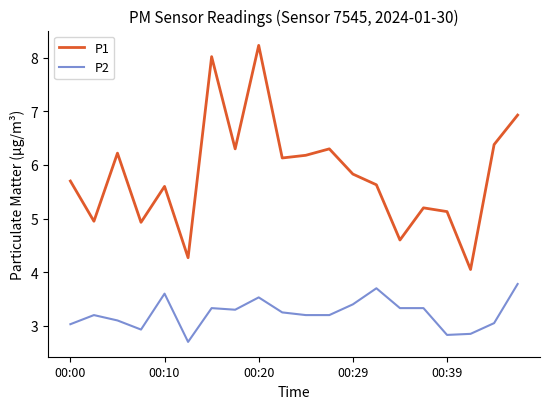

Which series has the widest spread of values?

P1